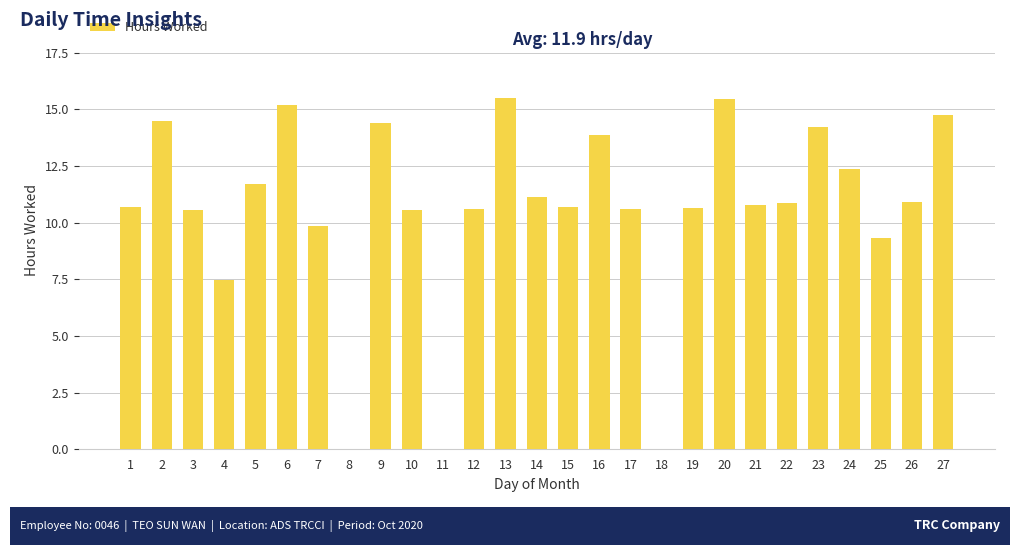

Count the number of categories in the chart.

27